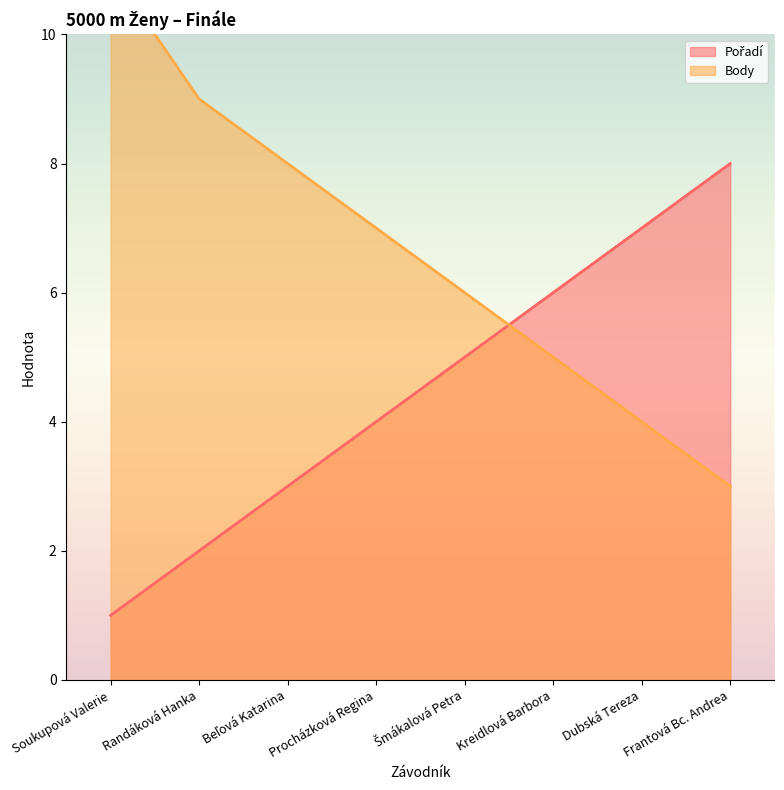

The value of Body at Kreidlová Barbora is 2. True or false?

False